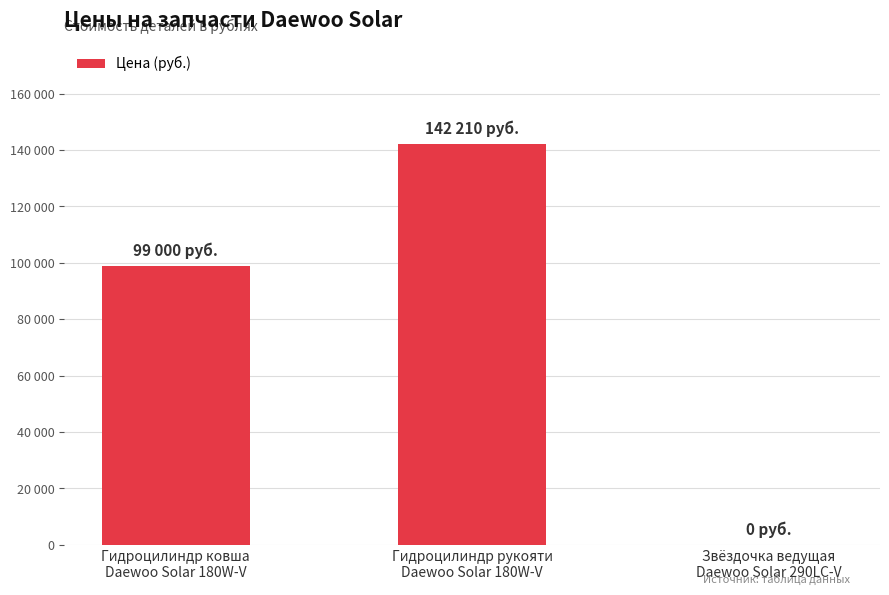

What is the difference between the second highest and minimum values?

99000